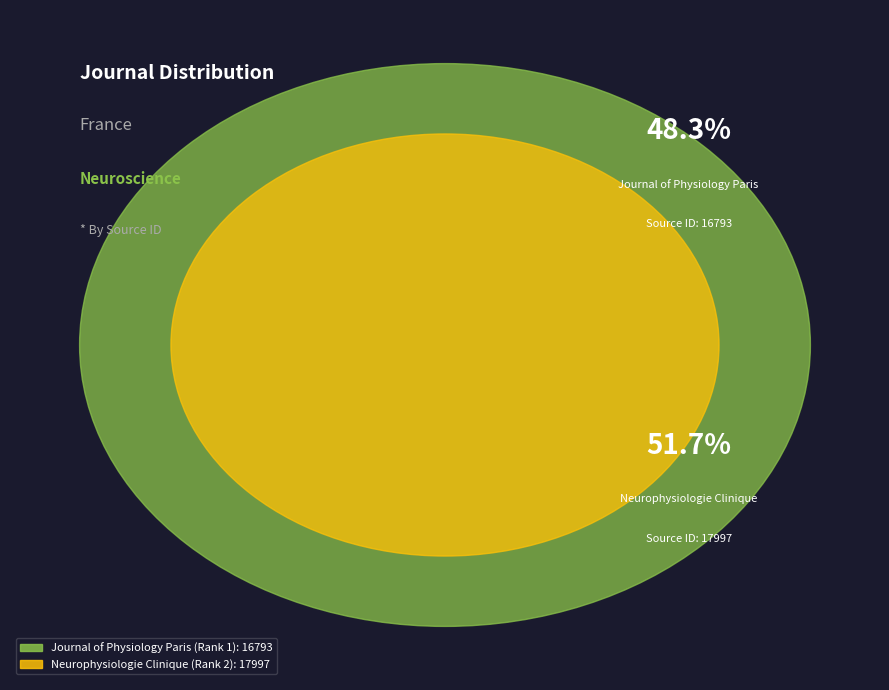

How much of the chart is everything except Journal of Physiology Paris (Rank 1)?

51.7%